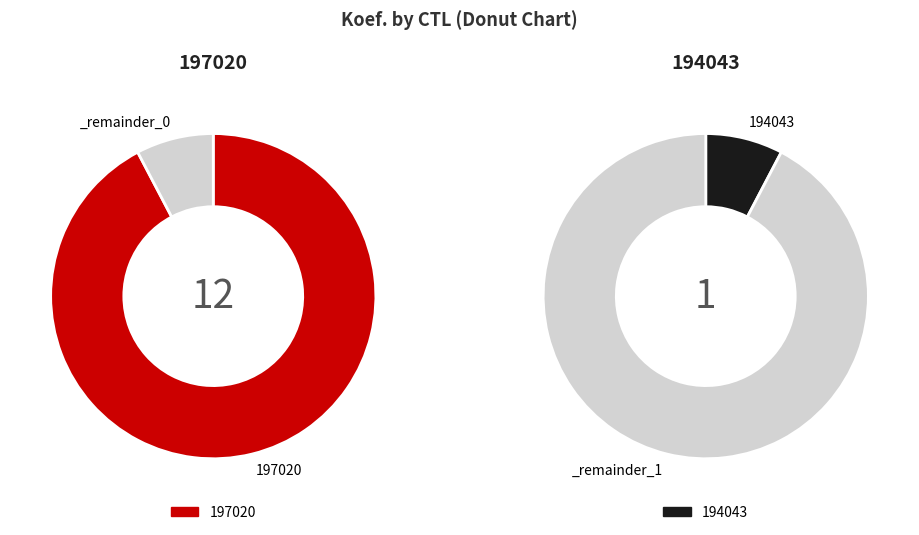

What is the smallest slice in the pie chart?

194043